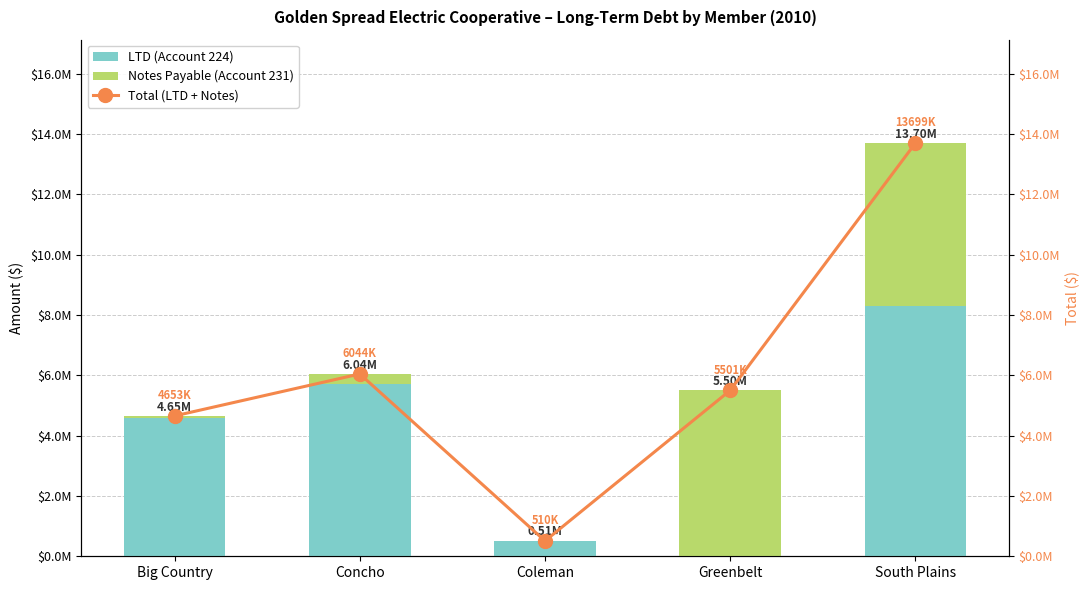

What is the difference between the Notes Payable (Account 231) values at Big Country and Concho?

284872.5